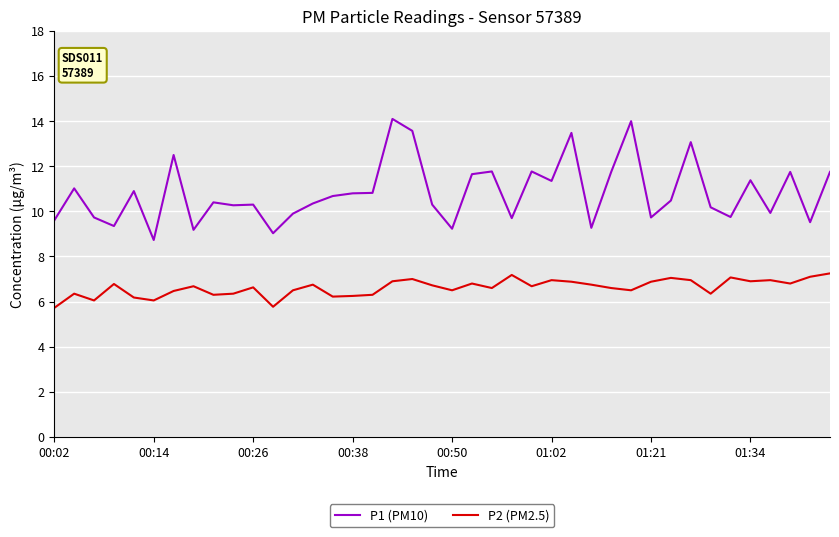

True or false: P1 (PM10) and P2 (PM2.5) intersect in this chart.

False